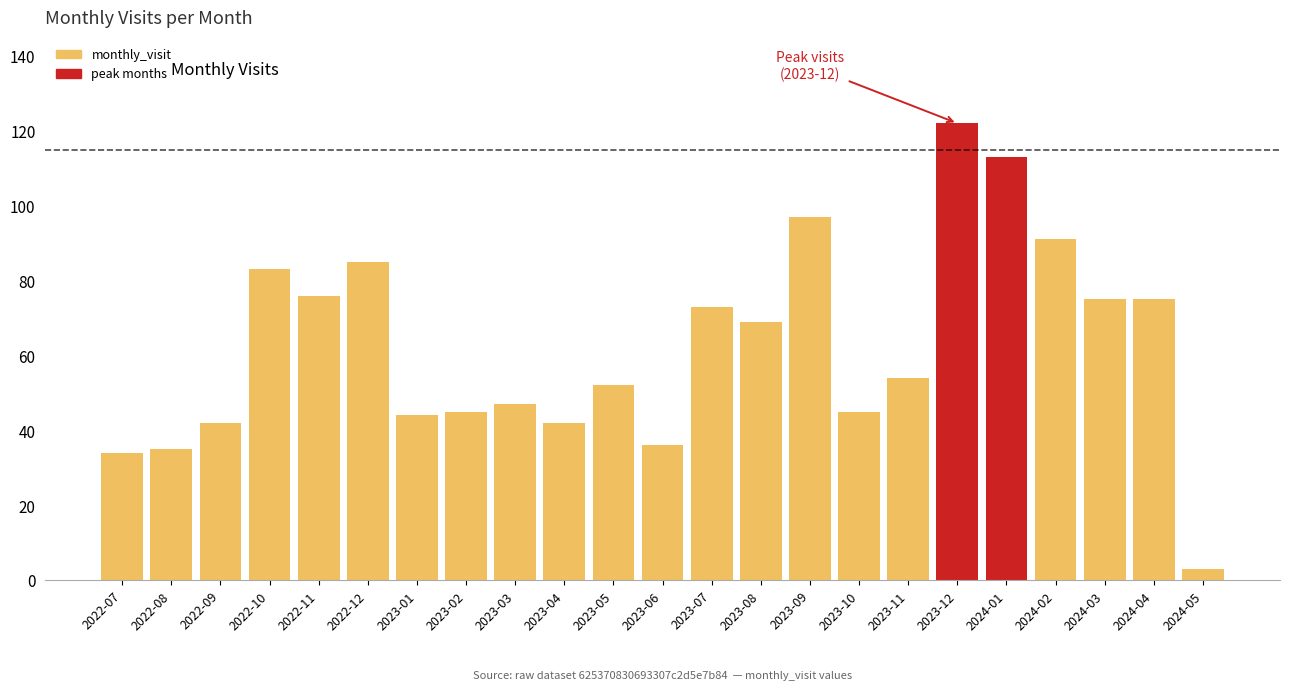

Reading right to left, transcribe all the data shown in this chart.

2024-05=3	2024-04=75	2024-03=75	2024-02=91	2024-01=113	2023-12=122	2023-11=54	2023-10=45	2023-09=97	2023-08=69	2023-07=73	2023-06=36	2023-05=52	2023-04=42	2023-03=47	2023-02=45	2023-01=44	2022-12=85	2022-11=76	2022-10=83	2022-09=42	2022-08=35	2022-07=34